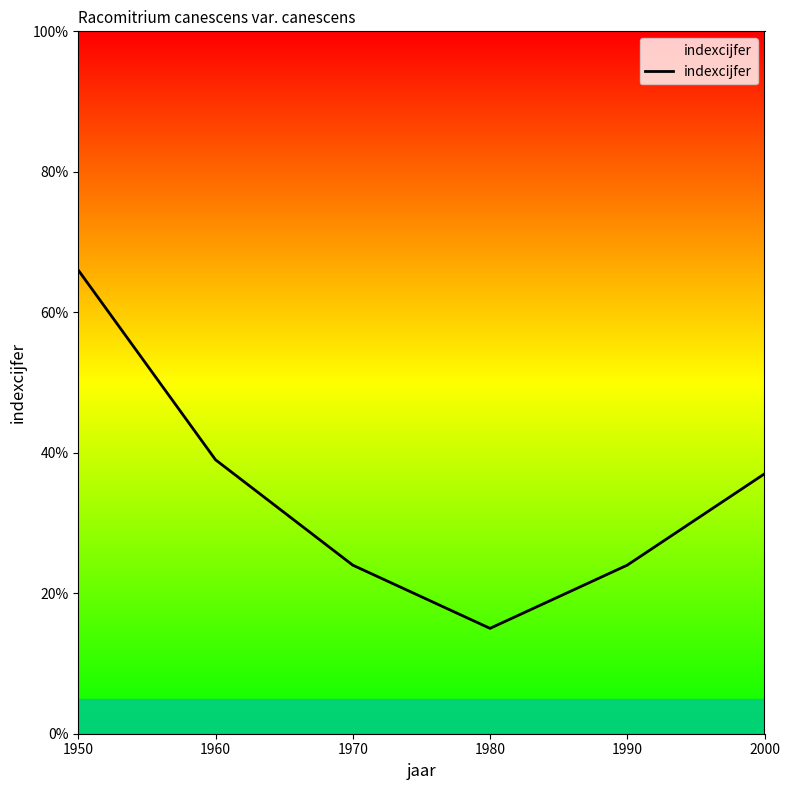

True or false: there are more than 2 points higher than both neighbors.

False